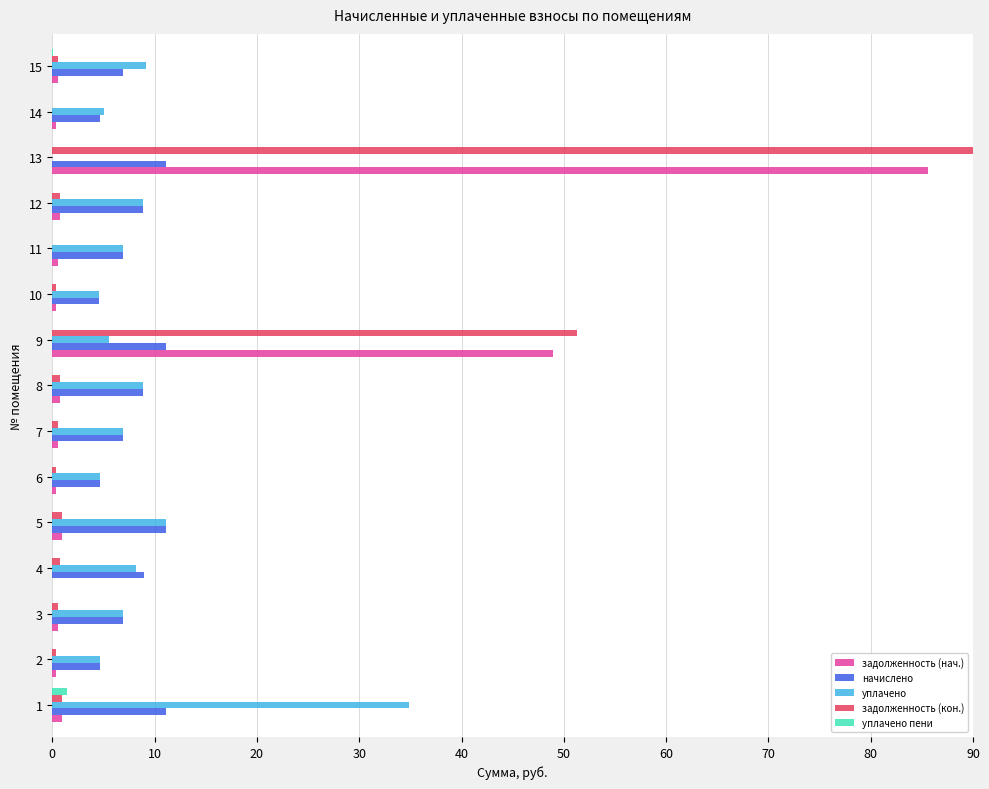

Is it true that задолженность (кон.) equals 0.0 at 14?

True